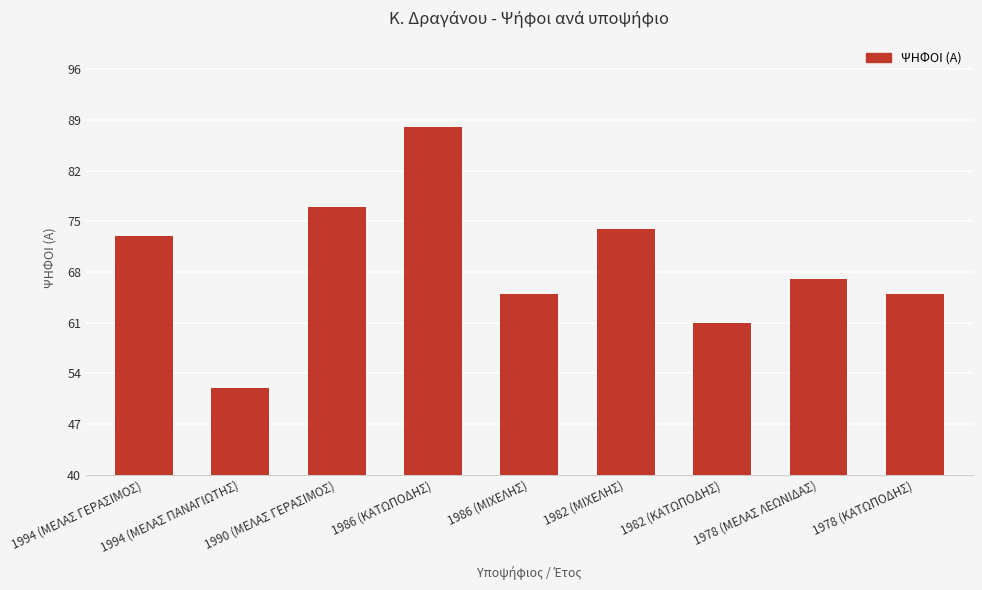

At which label does the data first exceed 67?

1994 (ΜΕΛΑΣ ΓΕΡΑΣΙΜΟΣ)